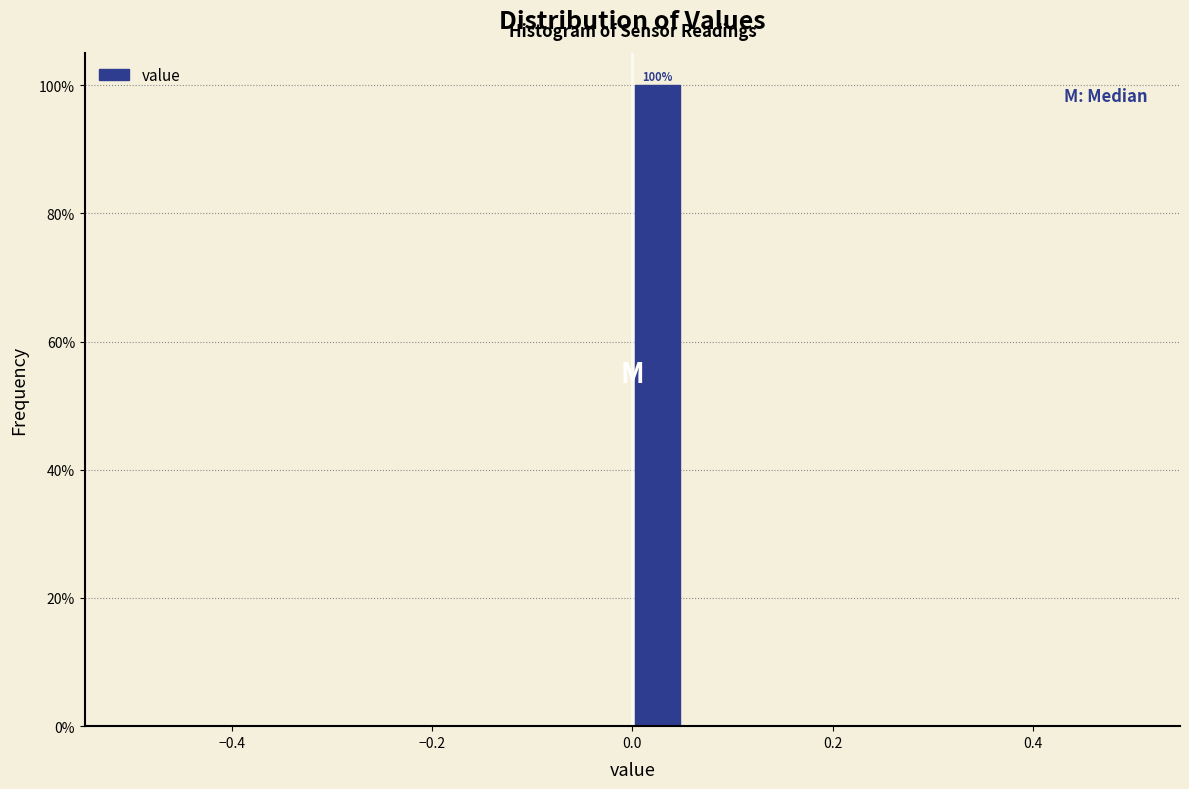

Around what value on the x-axis is the tallest bar? Give the approximate position of its centre, as read against the axis.

0.02